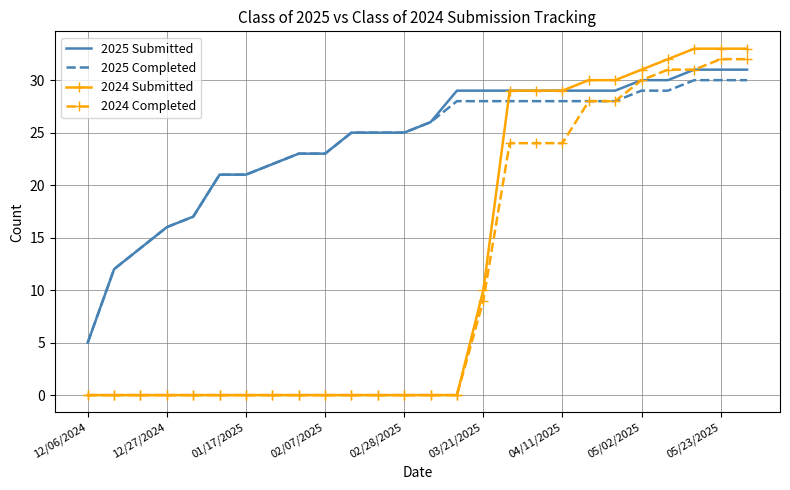

True or false: 2024 Submitted and 2025 Completed intersect in this chart.

True